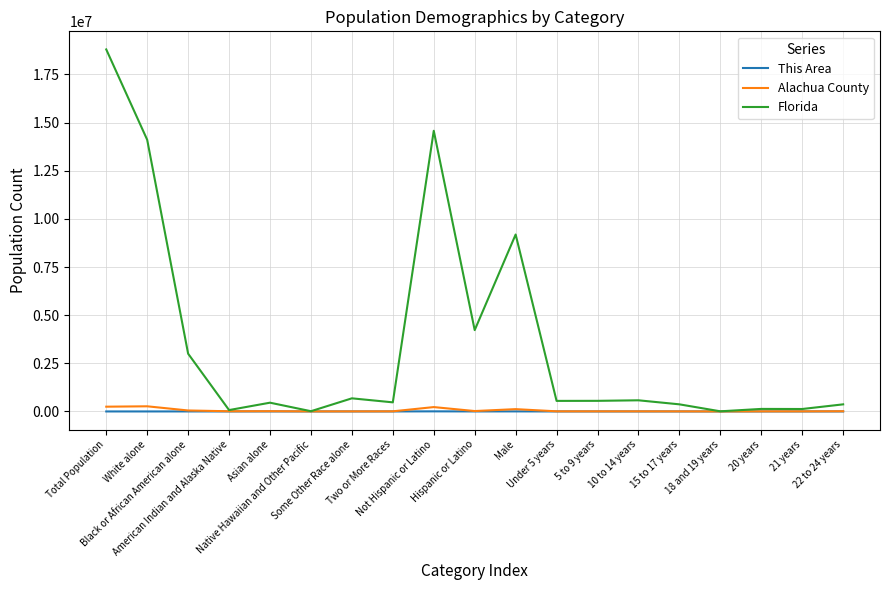

Does the chart have visible grid lines?

Yes